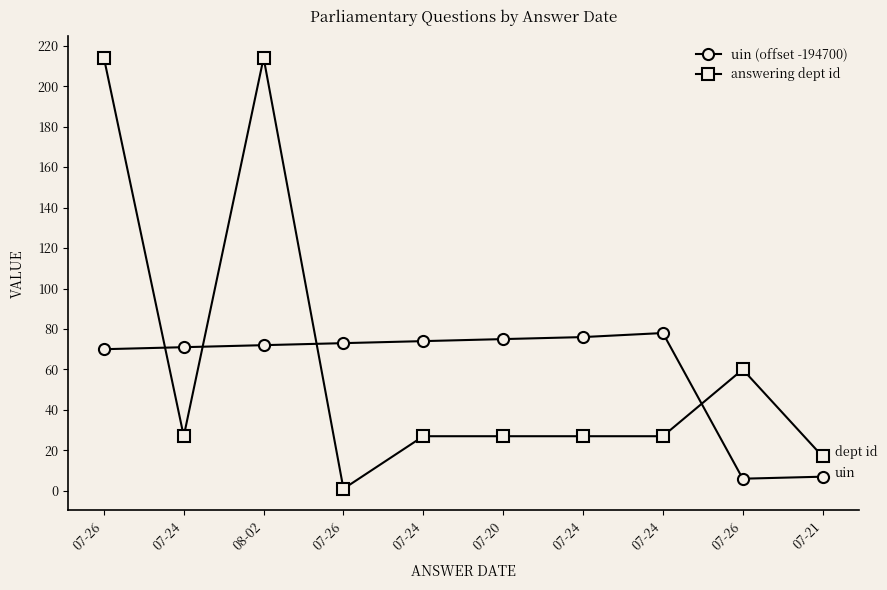

How many data points in uin (offset -194700) are less than 73?

5